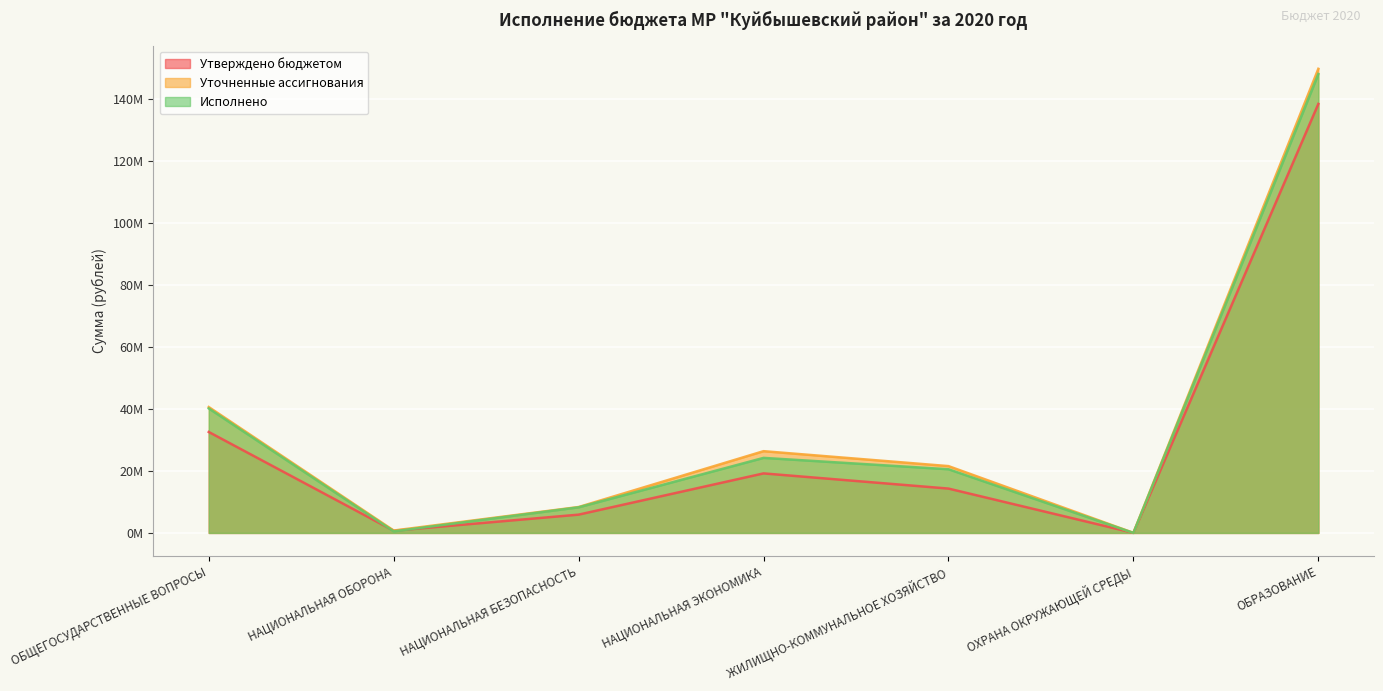

What is the difference between the Исполнено values at НАЦИОНАЛЬНАЯ ЭКОНОМИКА and ОБЩЕГОСУДАРСТВЕННЫЕ ВОПРОСЫ?

15959371.5